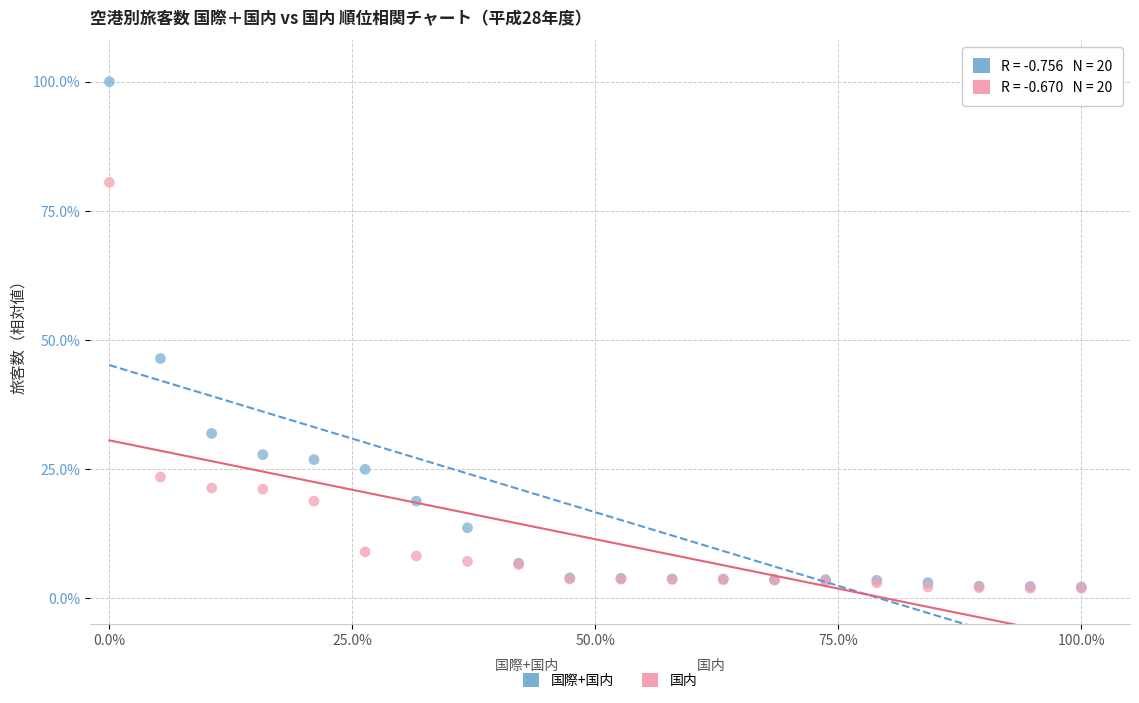

In the 国際+国内 series, what Y value is closest to 51?

46.4